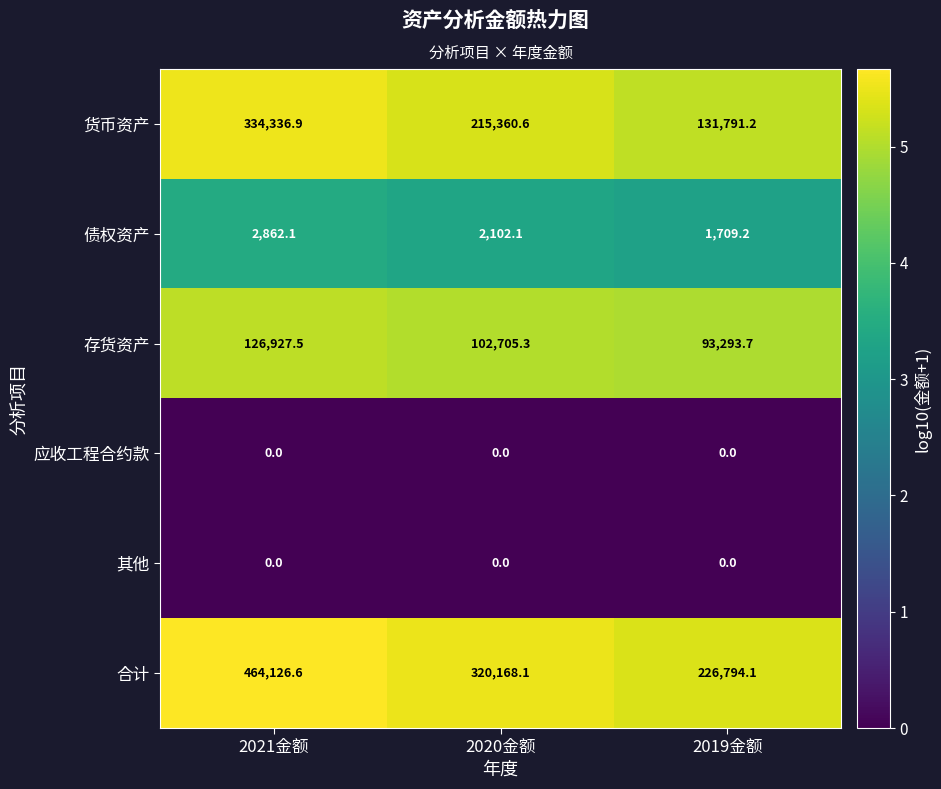

What is the spread (max minus min) of values at 2021金额?

464126.6